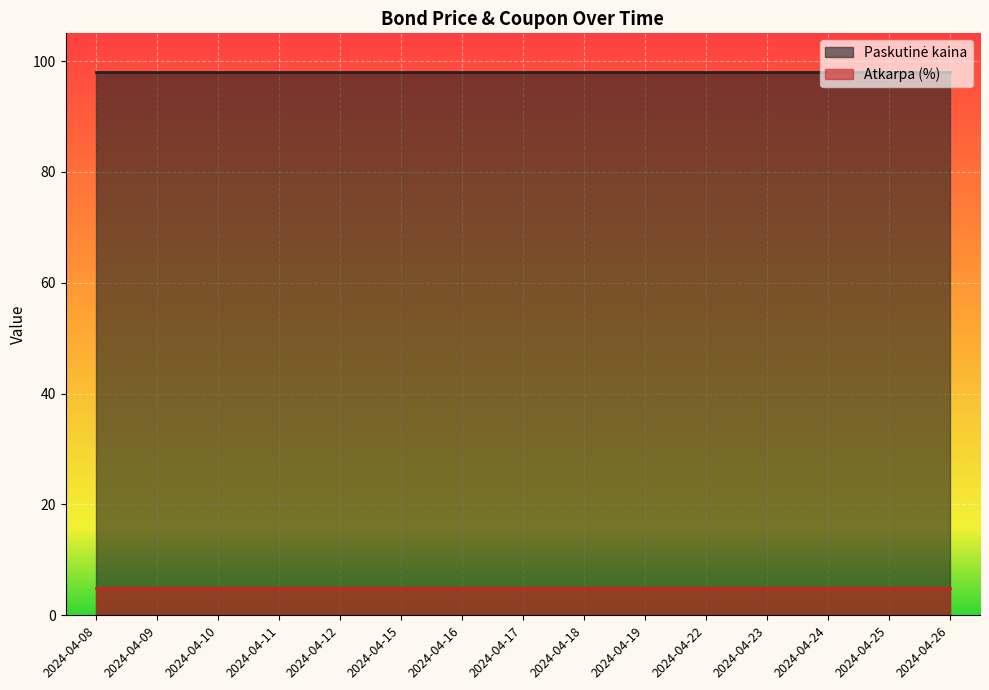

Is the value of Atkarpa (%) at 2024-04-18 greater than the value of Paskutinė kaina at 2024-04-25?

No